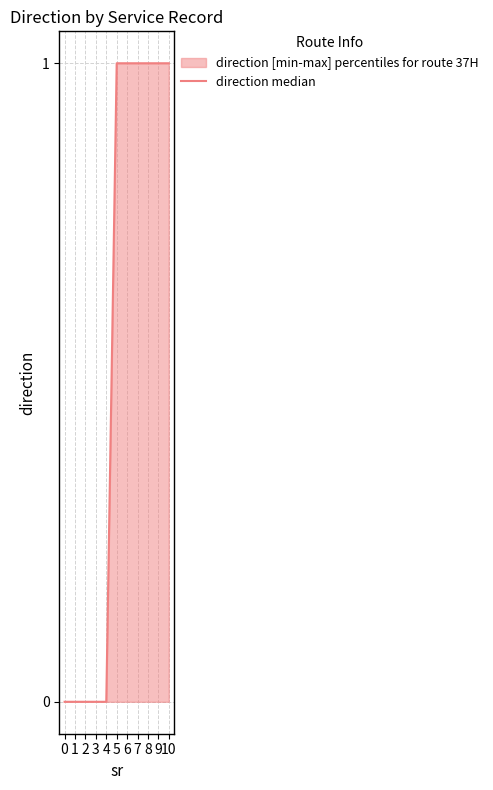

Which has a higher value, 9 or 1?

9